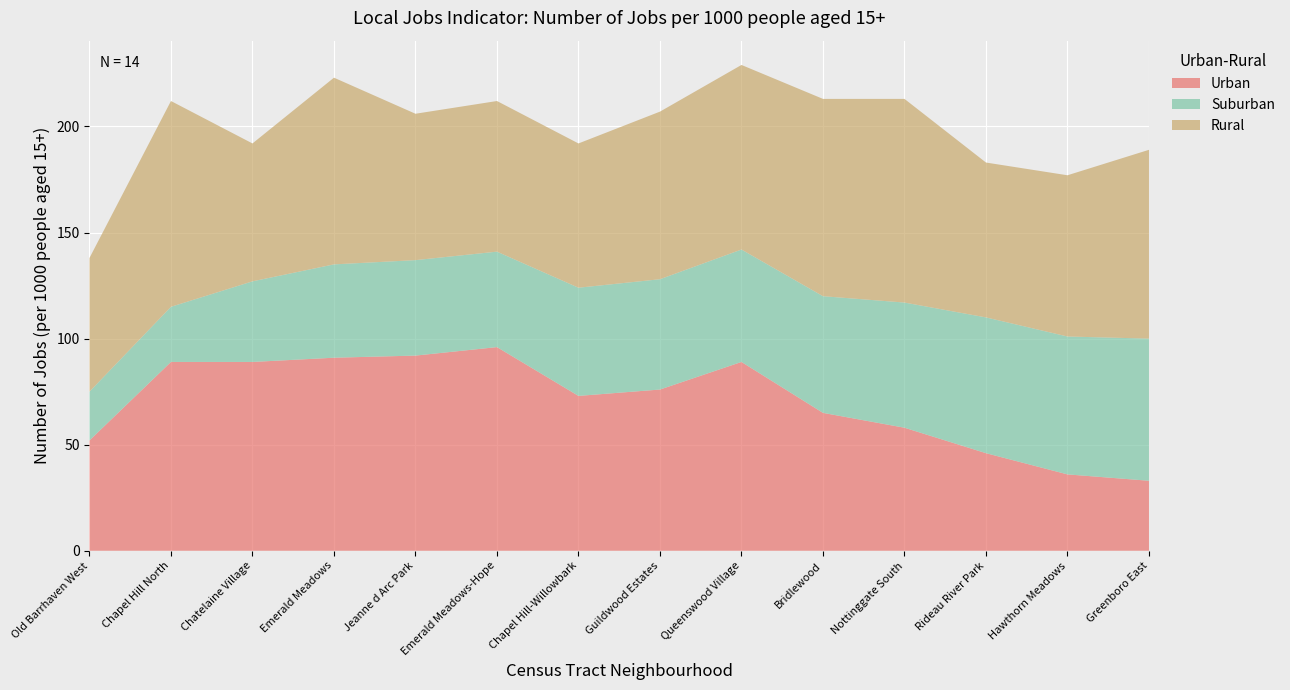

Reading left to right, what are all the values shown in this chart?

Urban: Old Barrhaven West=52	Chapel Hill North=89	Chatelaine Village=89	Emerald Meadows=91	Jeanne d Arc Park=92	Emerald Meadows-Hope=96	Chapel Hill-Willowbark=73	Guildwood Estates=76	Queenswood Village=89	Bridlewood=65	Nottinggate South=58	Rideau River Park=46	Hawthorn Meadows=36	Greenboro East=33
Suburban: Old Barrhaven West=23	Chapel Hill North=26	Chatelaine Village=38	Emerald Meadows=44	Jeanne d Arc Park=45	Emerald Meadows-Hope=45	Chapel Hill-Willowbark=51	Guildwood Estates=52	Queenswood Village=53	Bridlewood=55	Nottinggate South=59	Rideau River Park=64	Hawthorn Meadows=65	Greenboro East=67
Rural: Old Barrhaven West=63	Chapel Hill North=97	Chatelaine Village=65	Emerald Meadows=88	Jeanne d Arc Park=69	Emerald Meadows-Hope=71	Chapel Hill-Willowbark=68	Guildwood Estates=79	Queenswood Village=87	Bridlewood=93	Nottinggate South=96	Rideau River Park=73	Hawthorn Meadows=76	Greenboro East=89